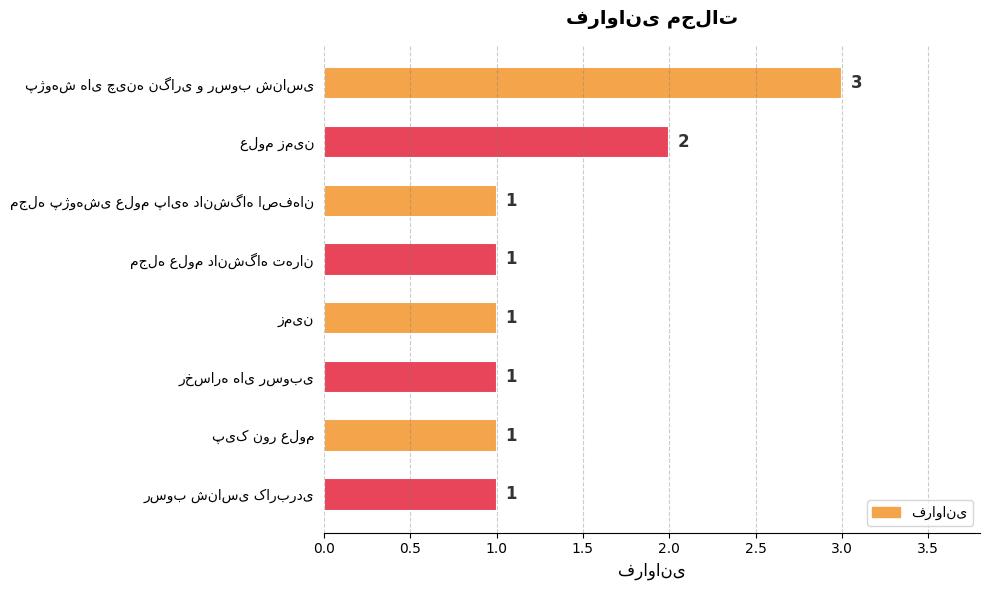

What is the average value?

1